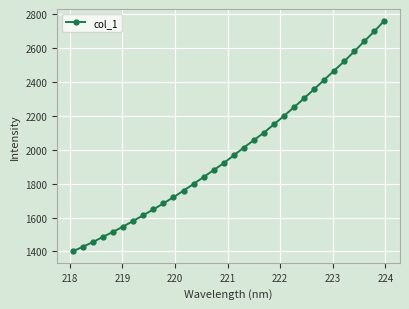

What is the sum of all values?

63723.7